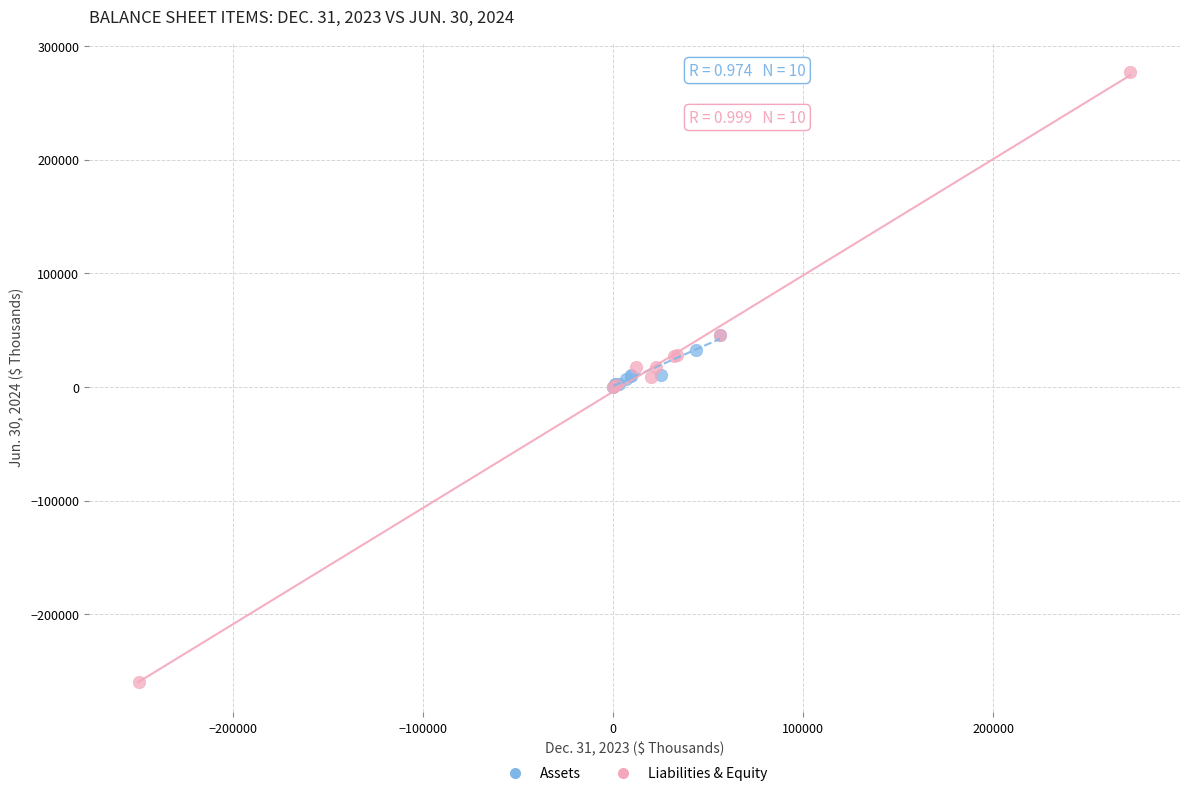

Which series reaches the minimum Y coordinate?

Liabilities & Equity